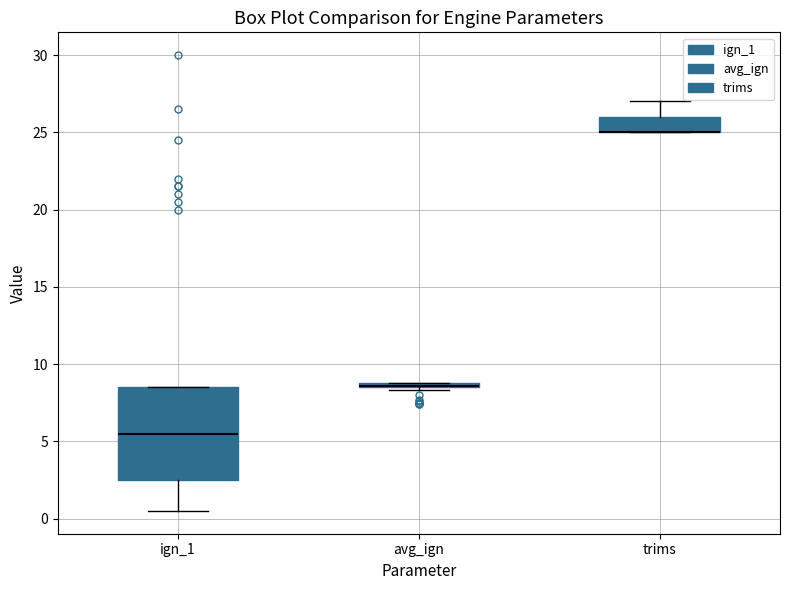

Comparing the boxes themselves (not the whiskers), which one is the tallest?

ign_1